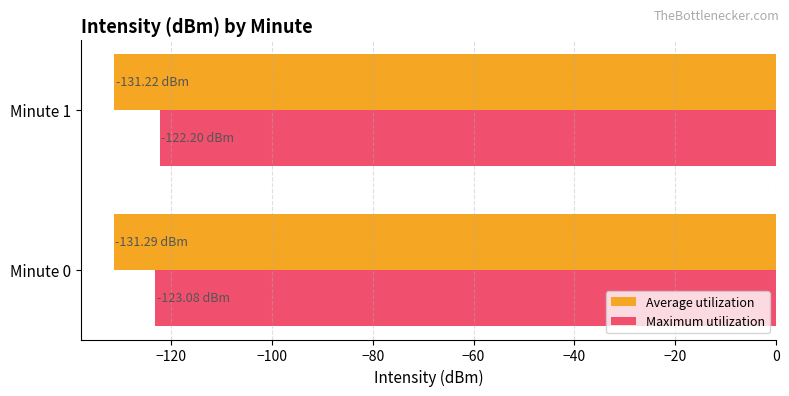

Which series has the largest total across all categories?

Maximum utilization